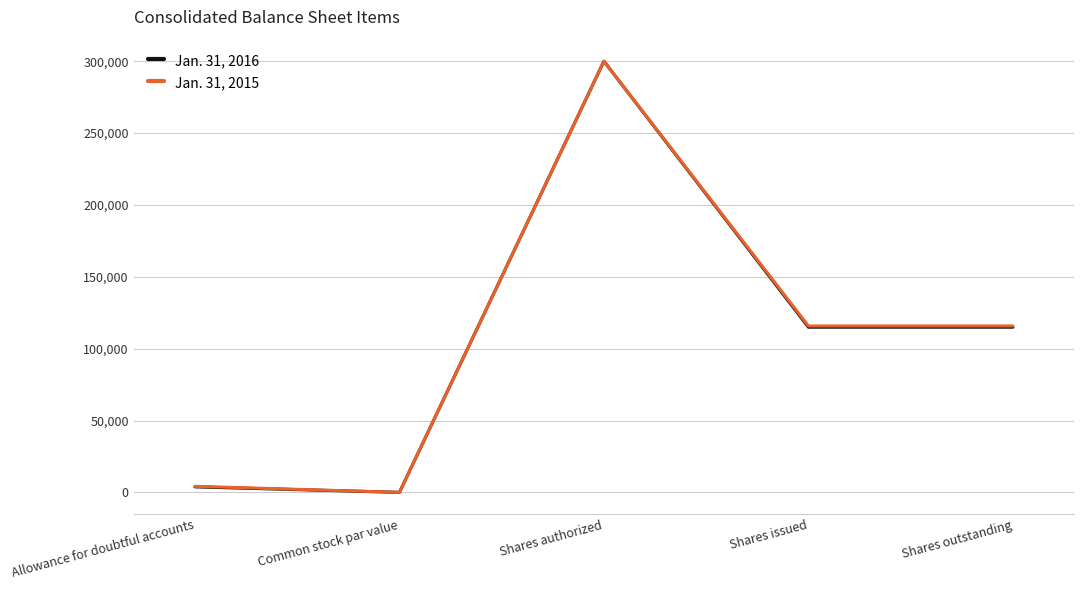

The value of Jan. 31, 2015 at Shares outstanding is 207037. True or false?

False